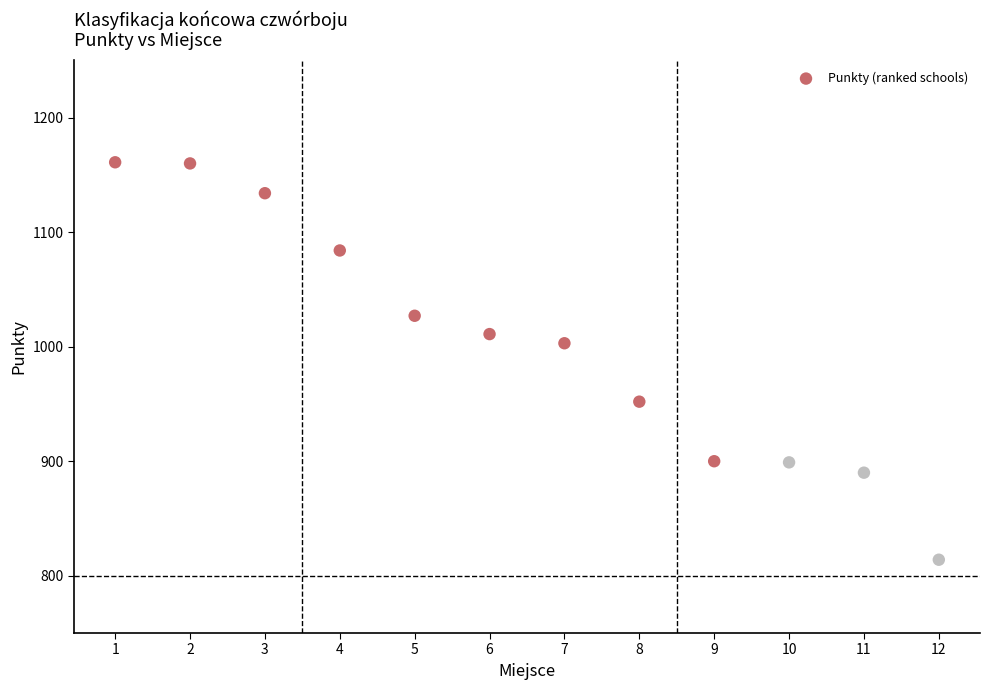

What Y value in the scatter plot is closest to 987?

1003.0